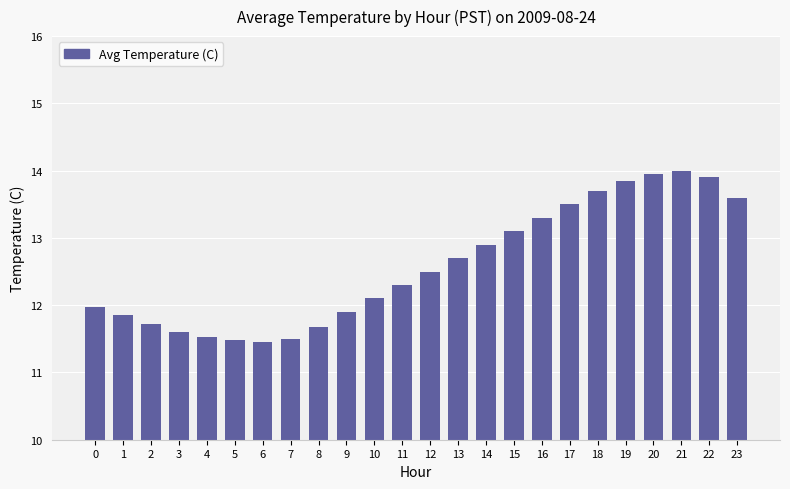

Count the number of values greater than 12.

14